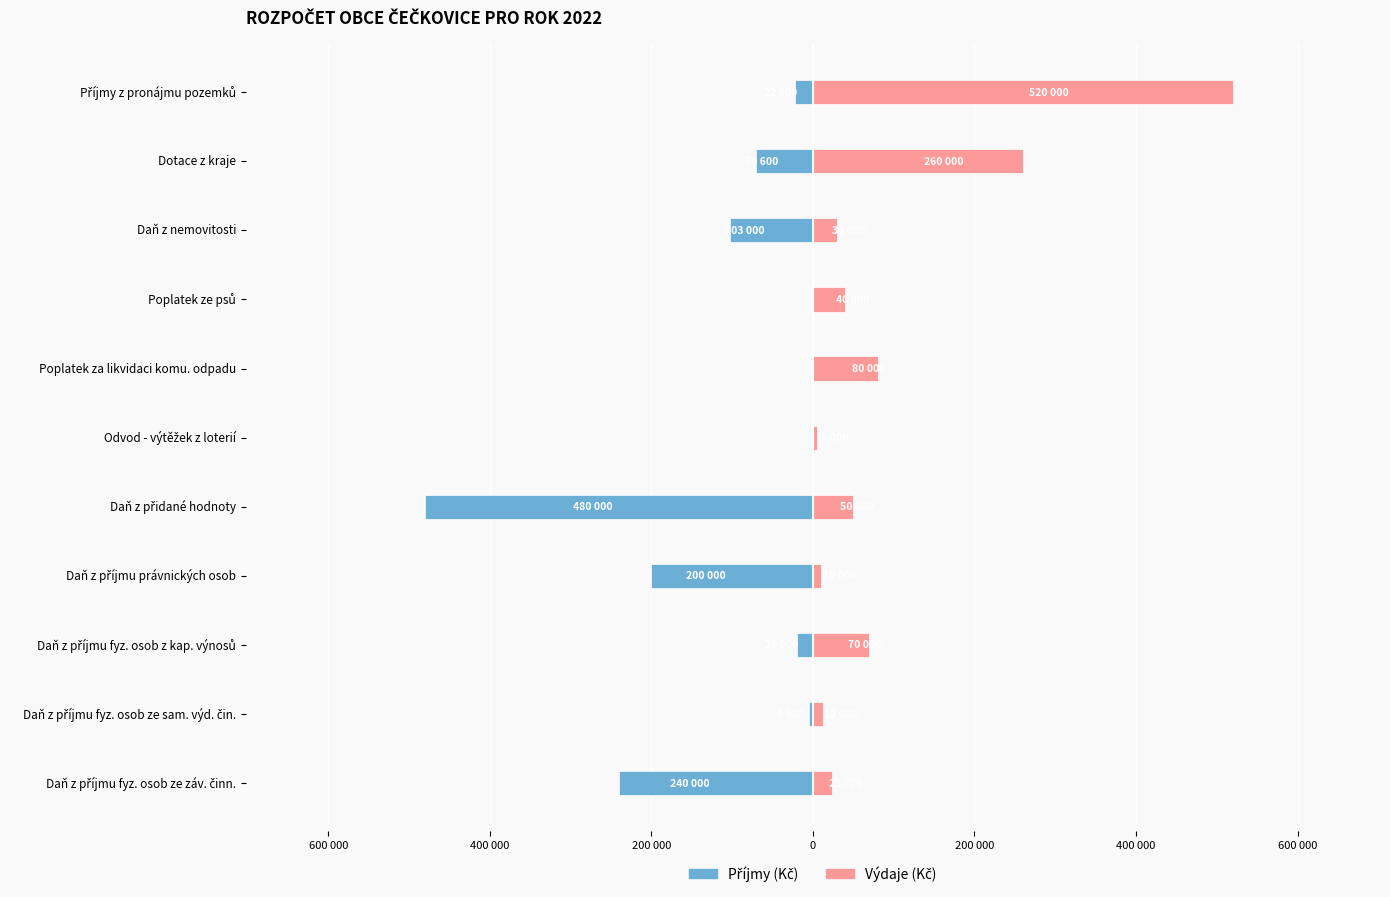

What is the difference between the maximum and minimum values in the Příjmy (Kč) series?

480000